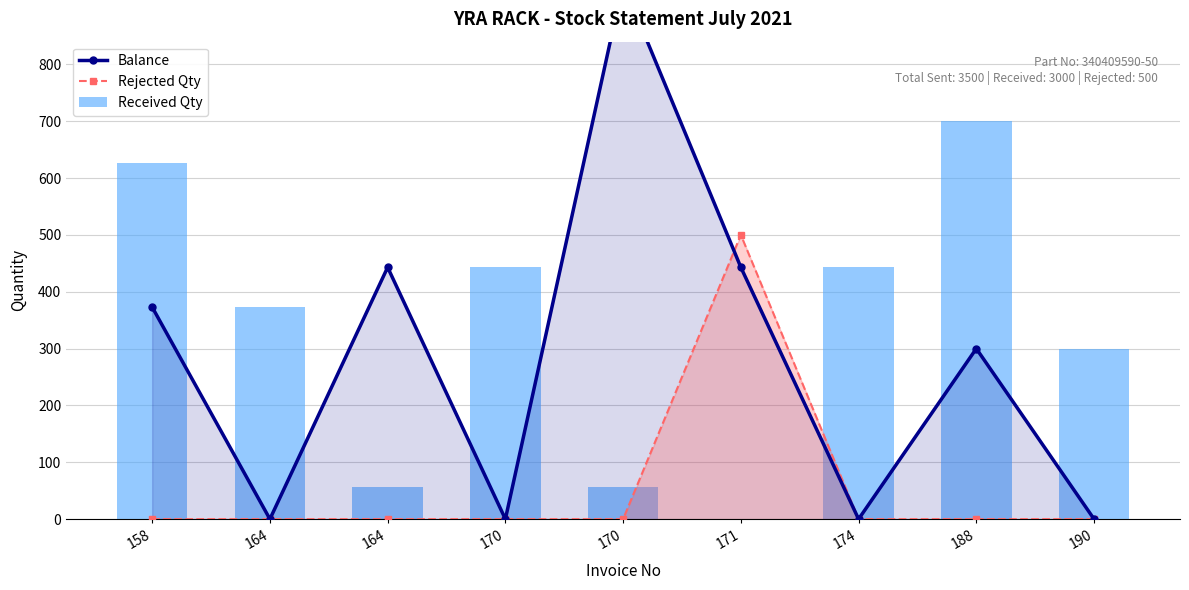

Rank the series by their maximum value, from highest to lowest.

Balance, Received Qty, Rejected Qty